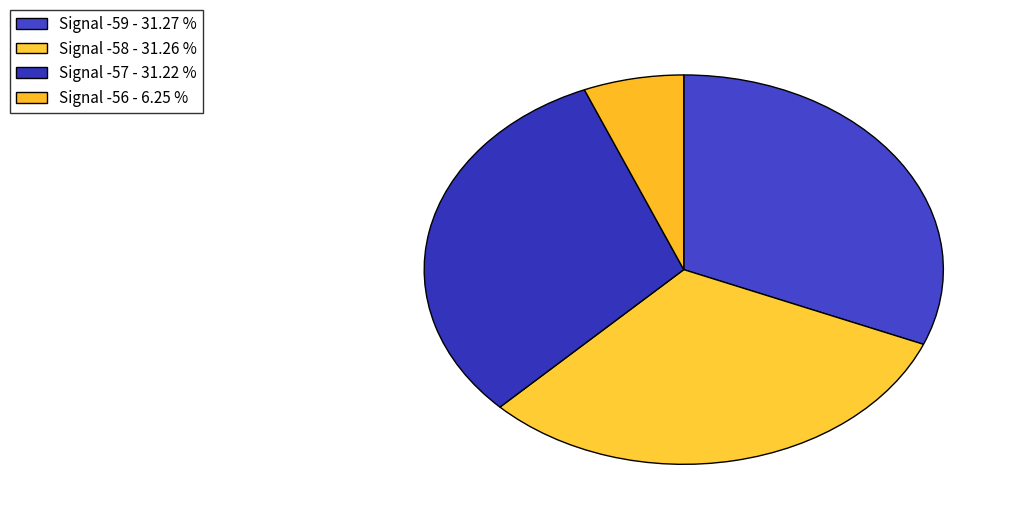

Count the number of slices in the pie.

4